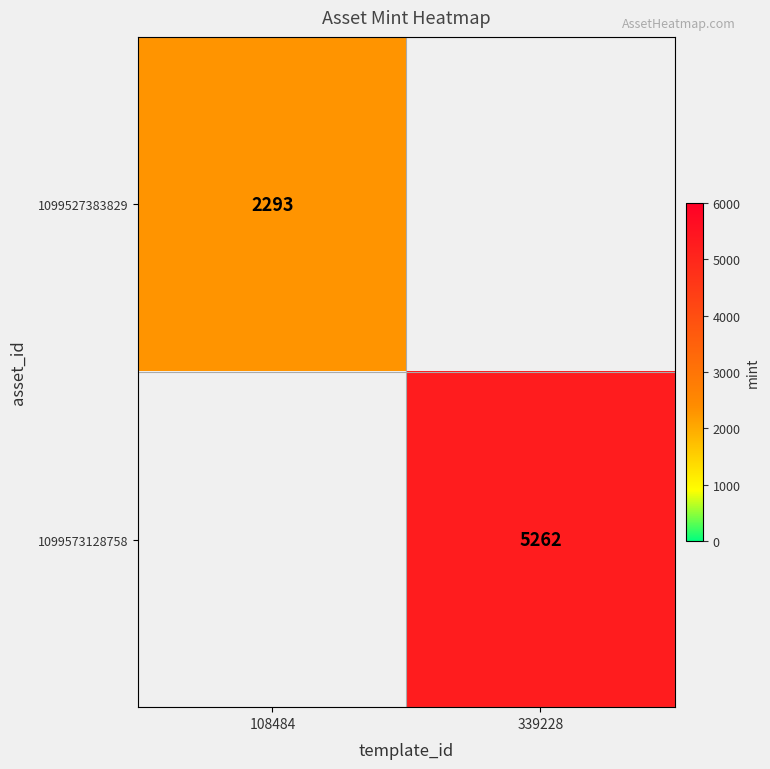

The value of 1099573128758 at 339228 is 1288. True or false?

False